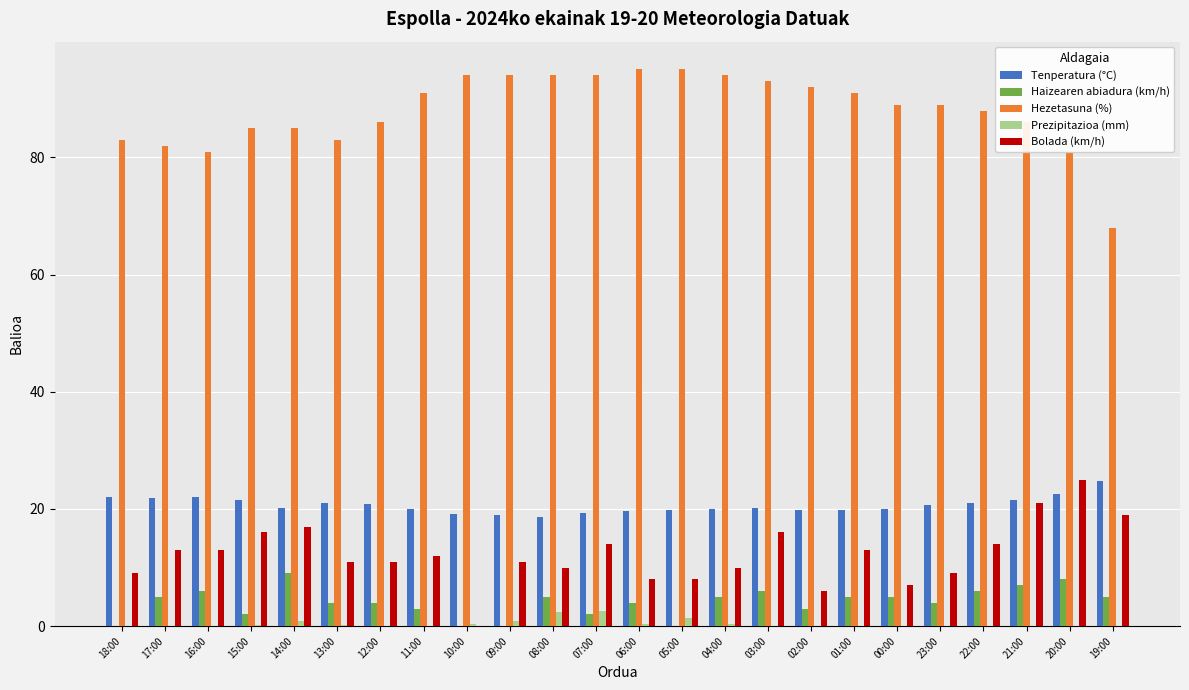

The value of Bolada (km/h) at 08:00 is 14.9. True or false?

False